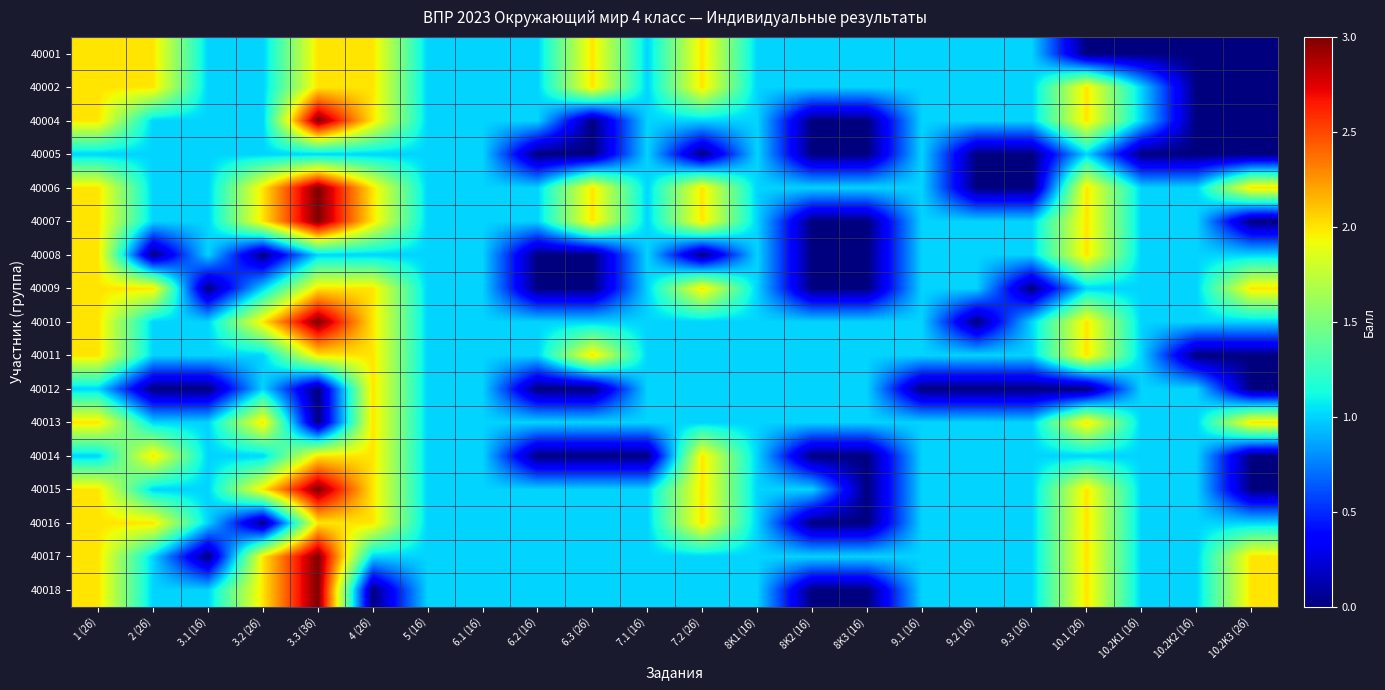

What is the total value across all series at 8K1 (1б)?

17